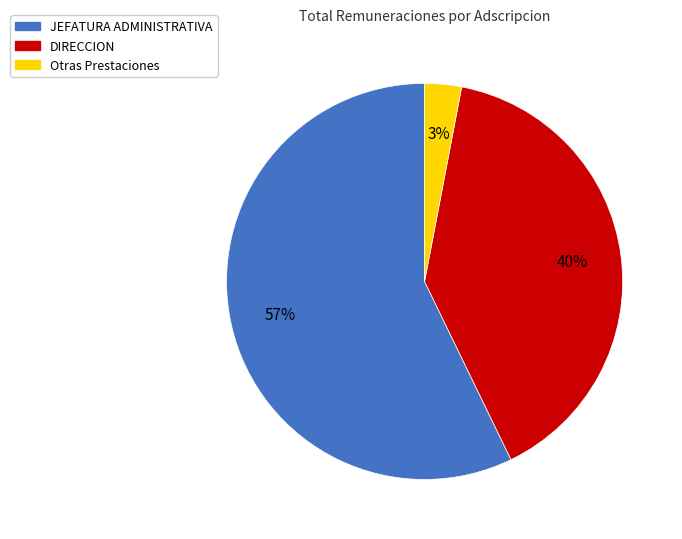

To the nearest percent, what is the difference between the largest and smallest slice percentages?

54%